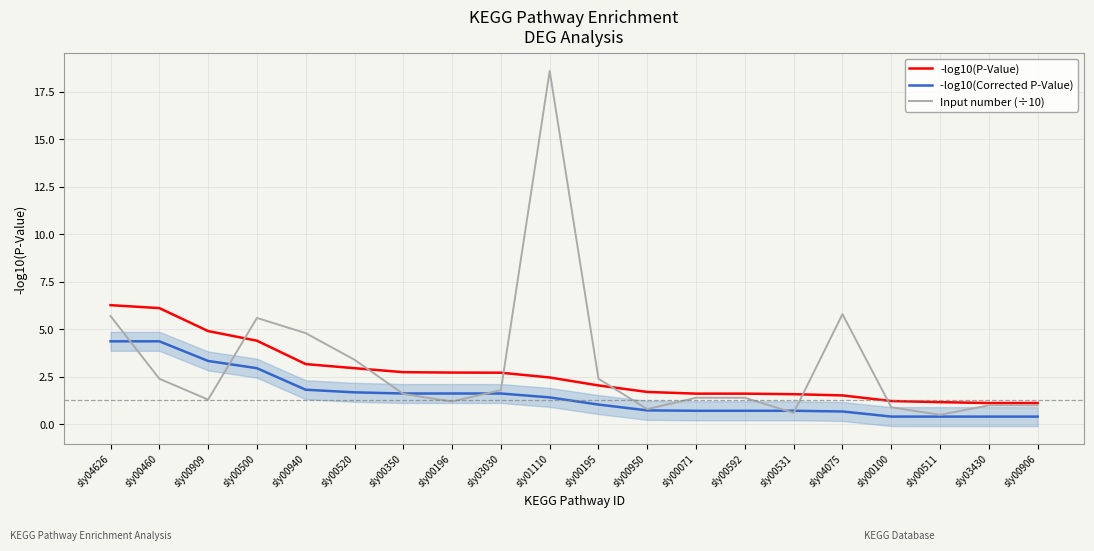

At which category is the sum across all series the highest?

sly01110